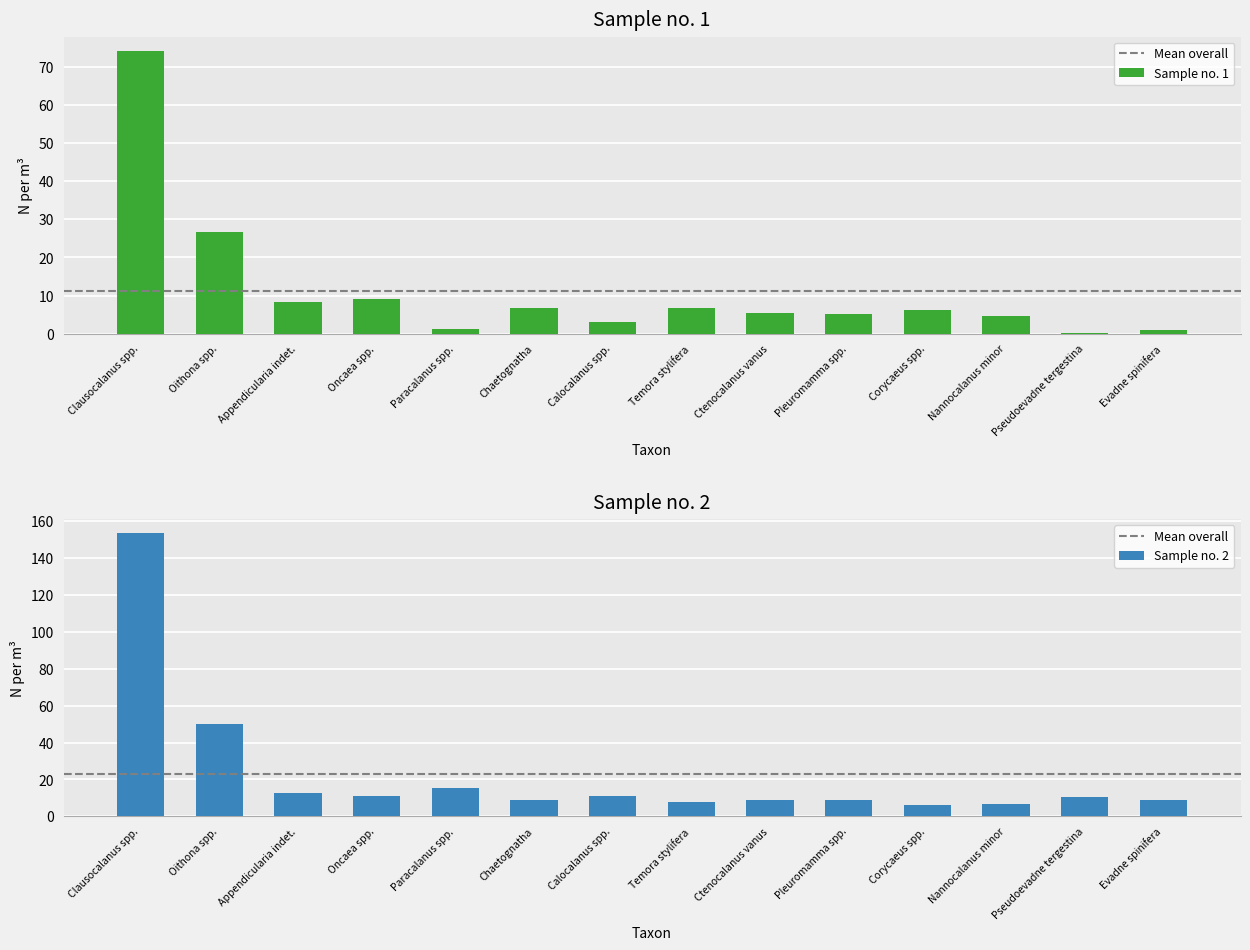

Where does the Sample 1 series first go above 6?

Clausocalanus spp.